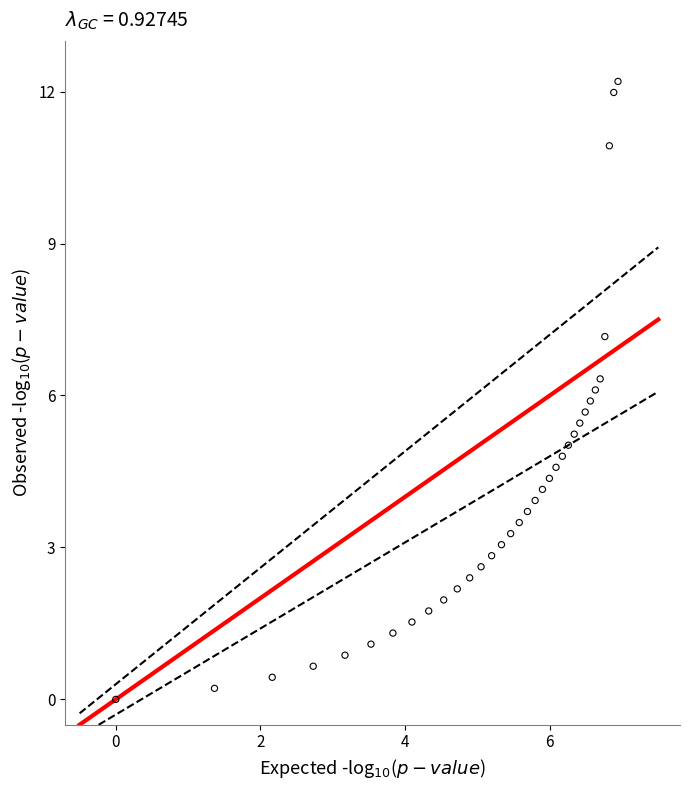

What is the range of X values (max minus min)?

6.9